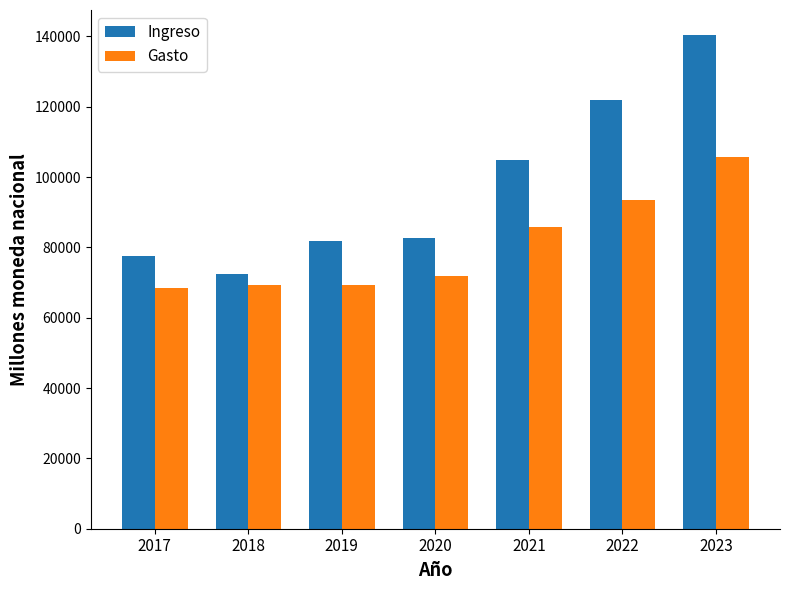

Which series has the largest total across all categories?

Ingreso